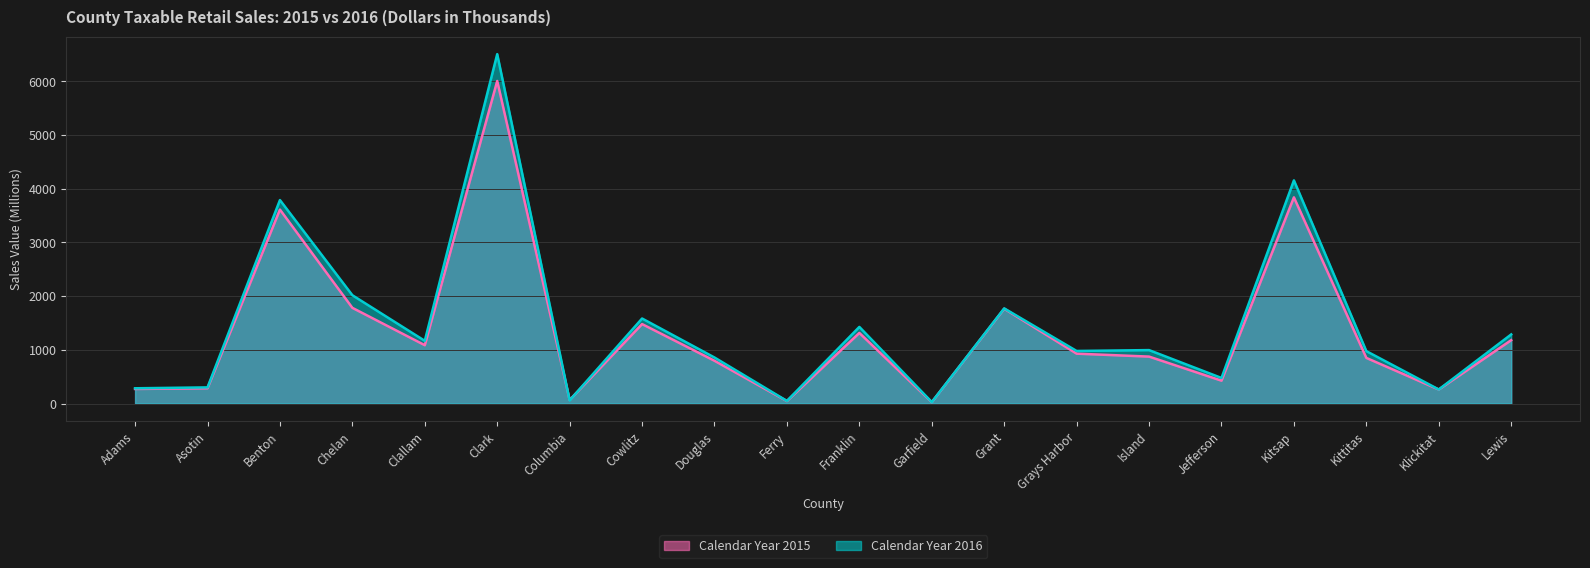

Which series has the largest total across all categories?

Calendar Year 2016